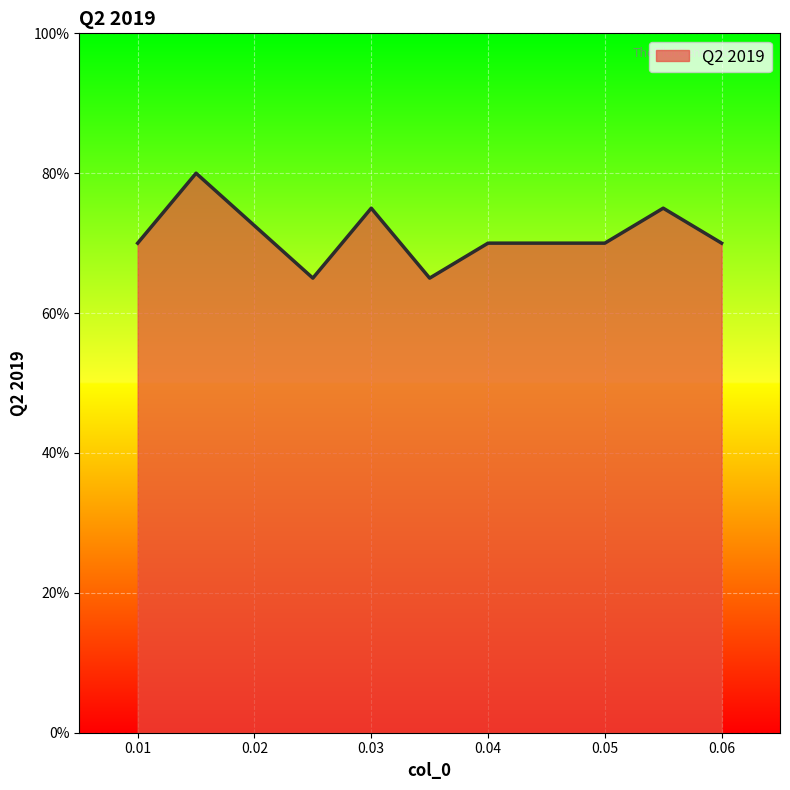

True or false: there are more than 1 points higher than both neighbors.

True